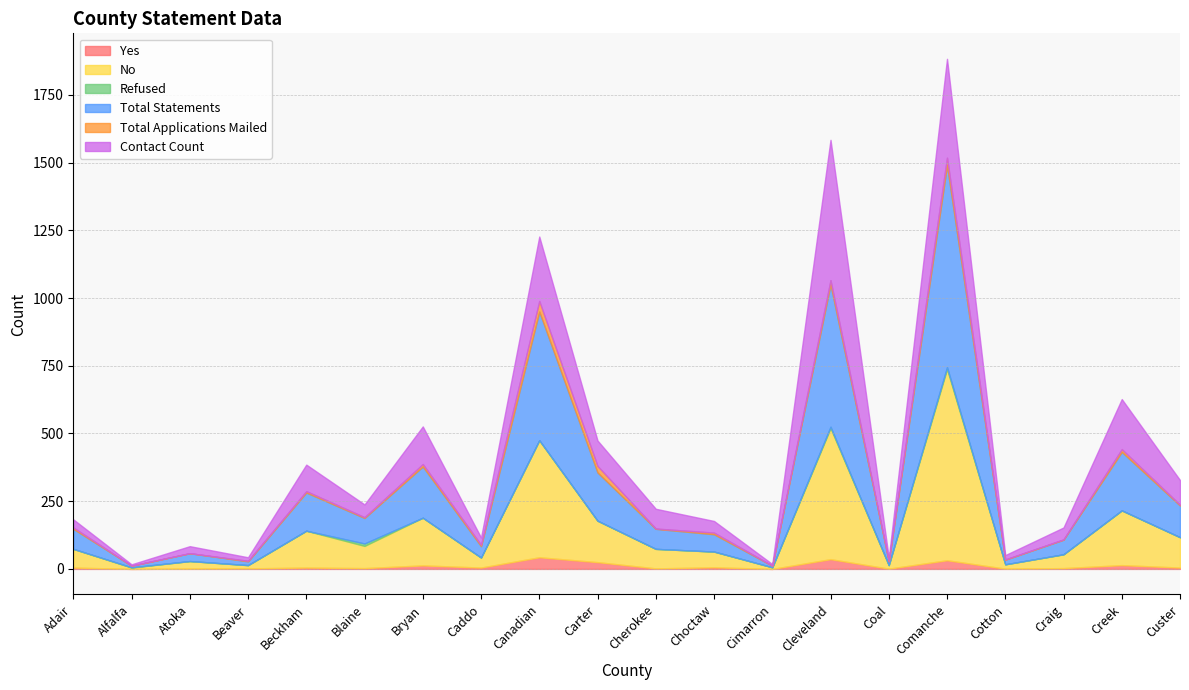

Which series changed the most between Beaver and Comanche?

Total Statements